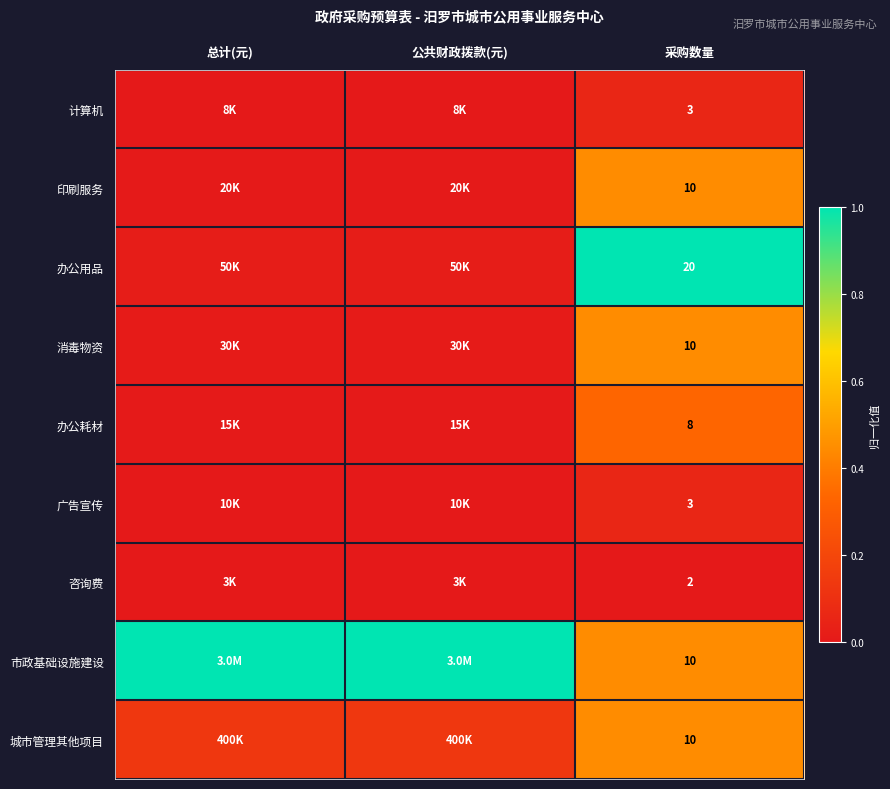

Is the value of 办公用品 at 采购数量 greater than the value of 印刷服务 at 采购数量?

Yes